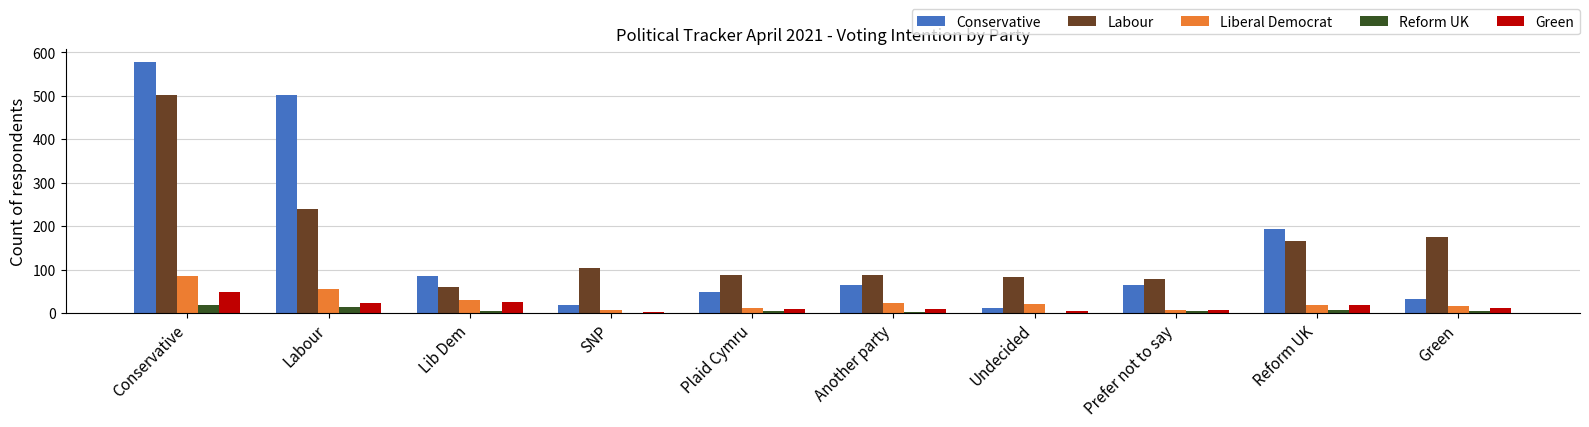

Are the bars horizontal?

No